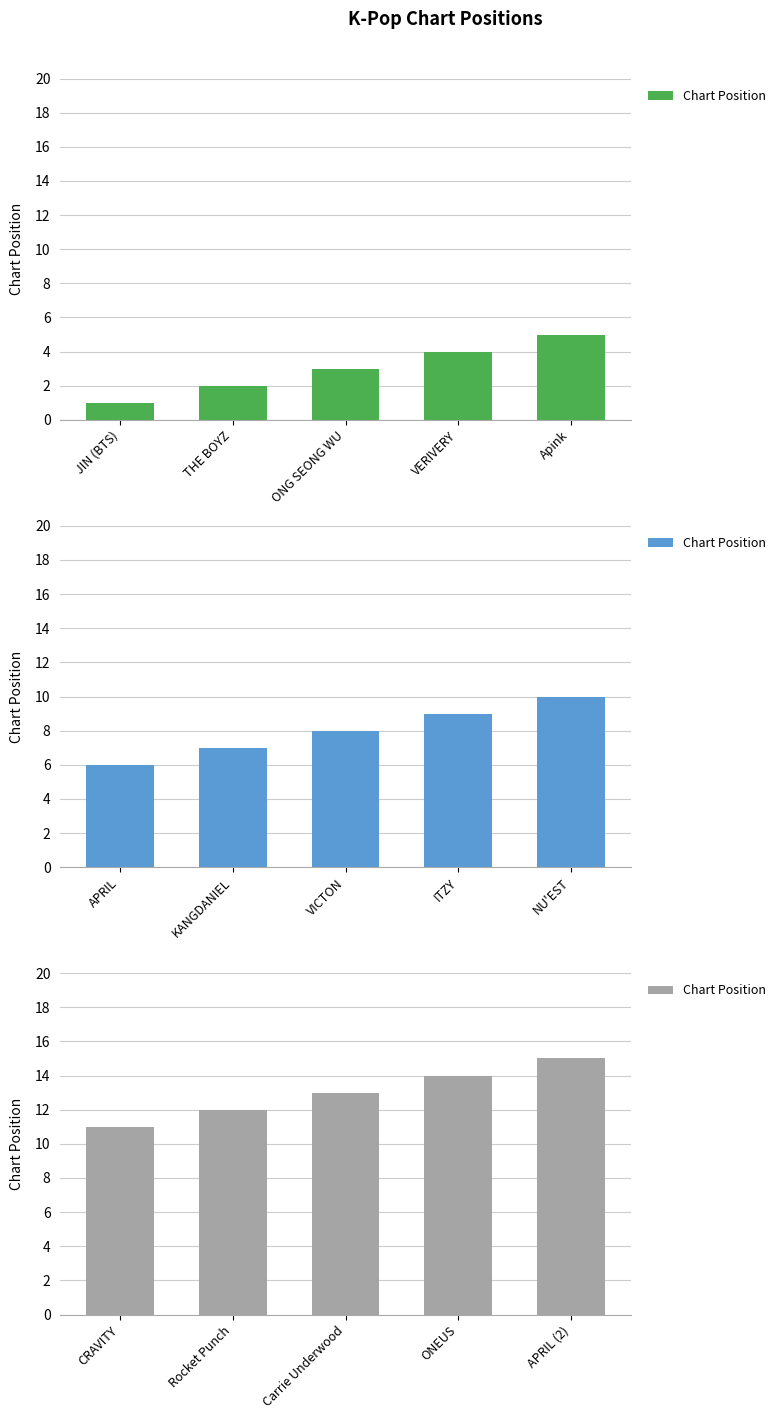

At which category does the chart reach its minimum across all series?

CRAVITY